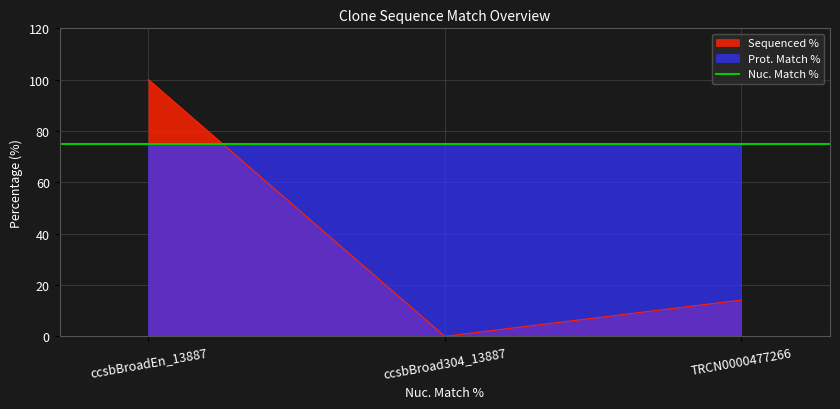

What is the change in value from ccsbBroadEn_13887 to TRCN0000477266?

-85.9